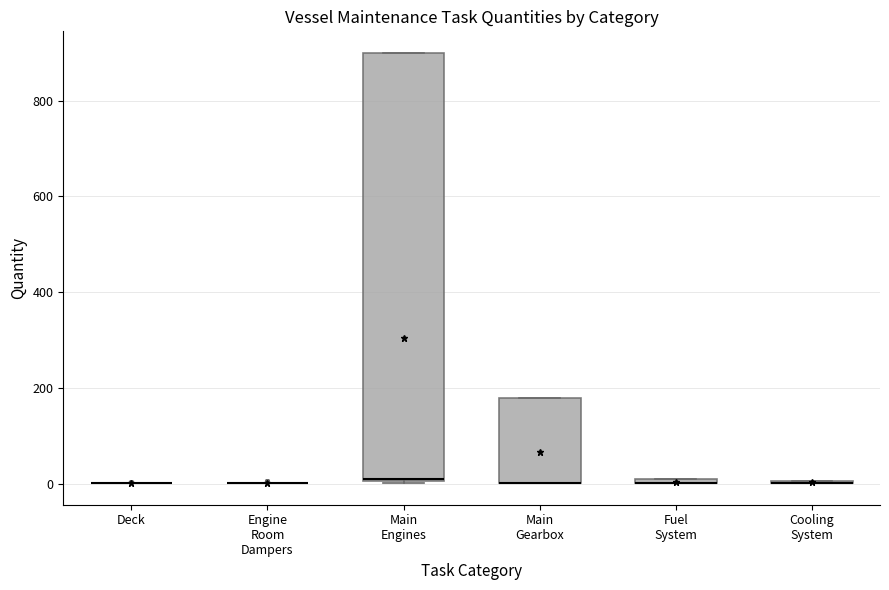

Comparing the boxes themselves (not the whiskers), which one is the tallest?

Main Engines